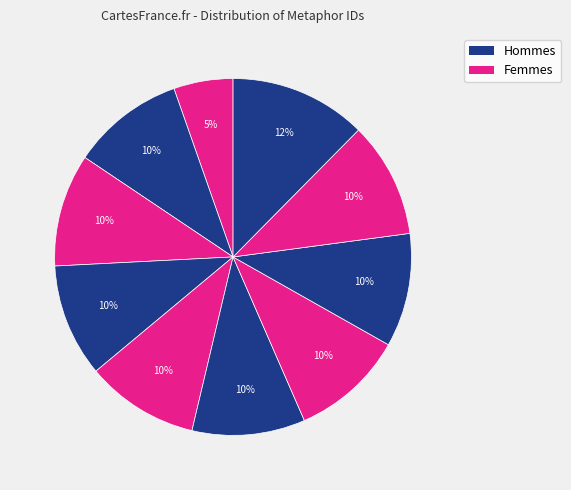

Is there any slice that represents more than half of the pie?

No